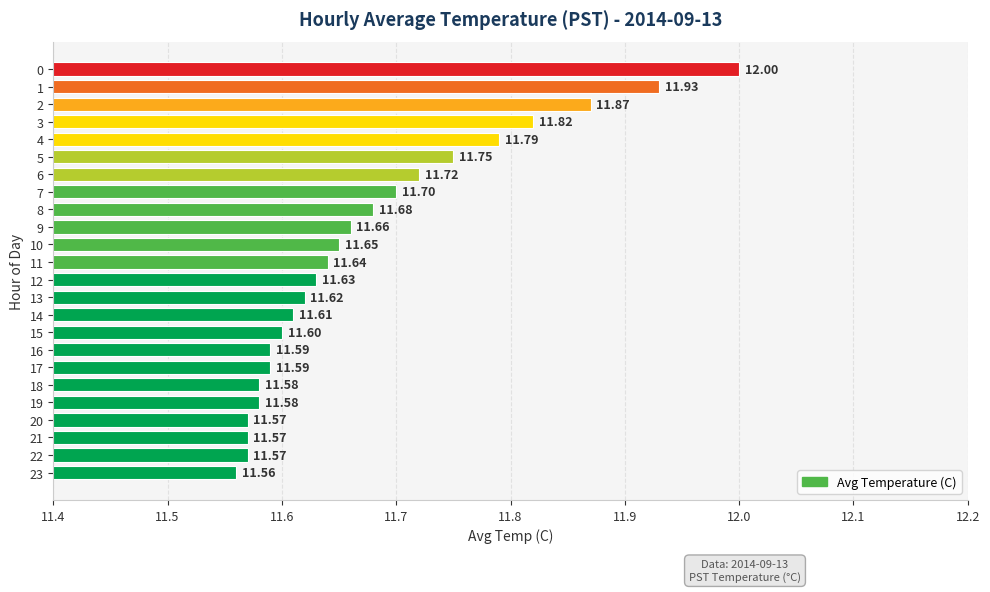

What is the difference between the values at 22 and 12?

0.1